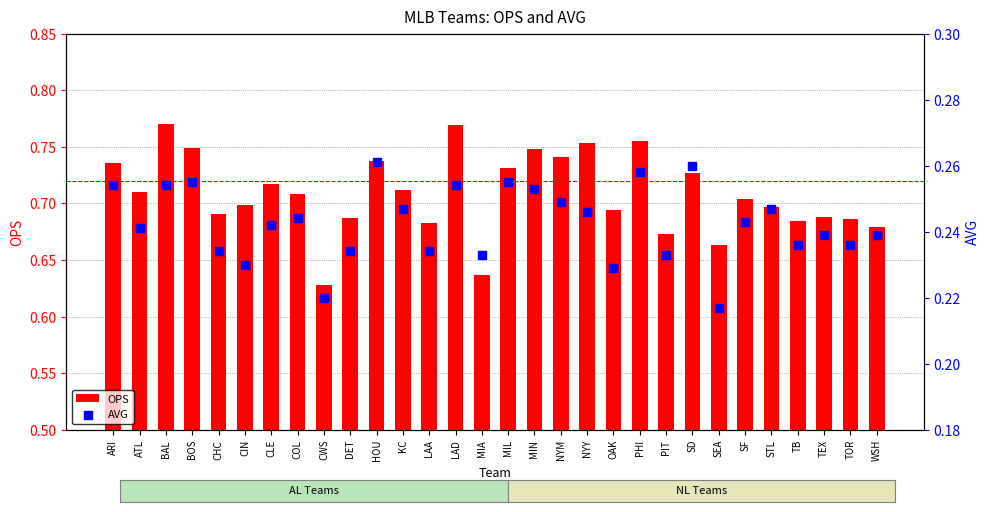

At which category is the sum across all series the highest?

BAL